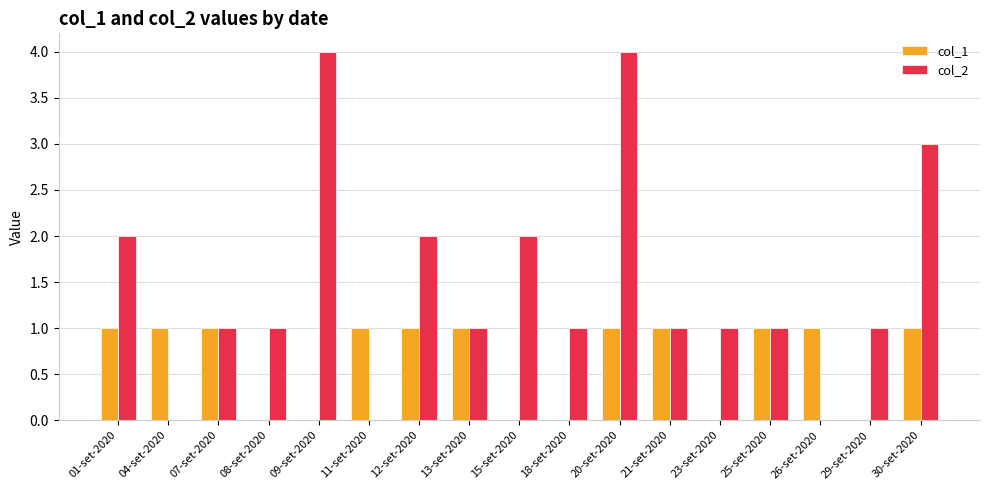

Is it true that col_1 equals 1 at 18-set-2020?

False